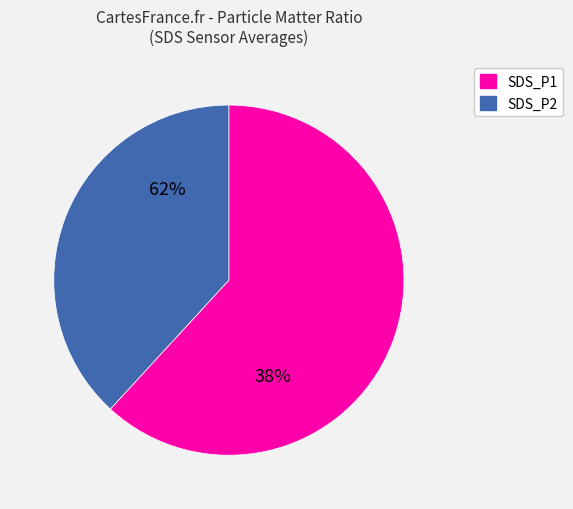

Between SDS_P1 and SDS_P2, which is larger?

SDS_P1